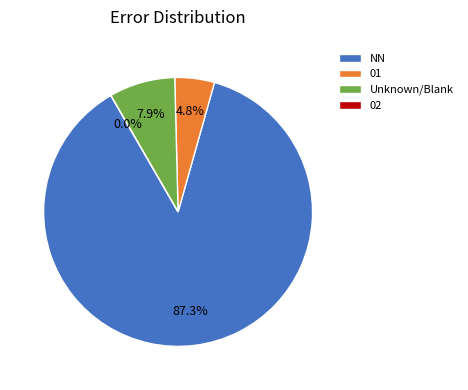

Count the number of slices in the pie.

4